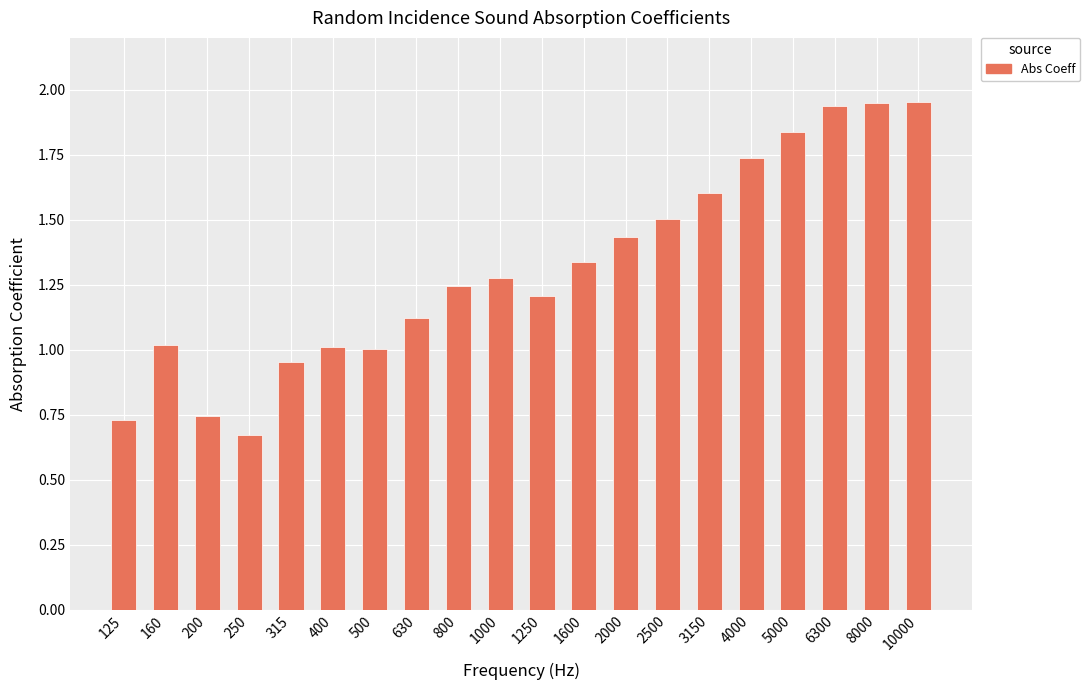

What is the sum of all values?

26.3